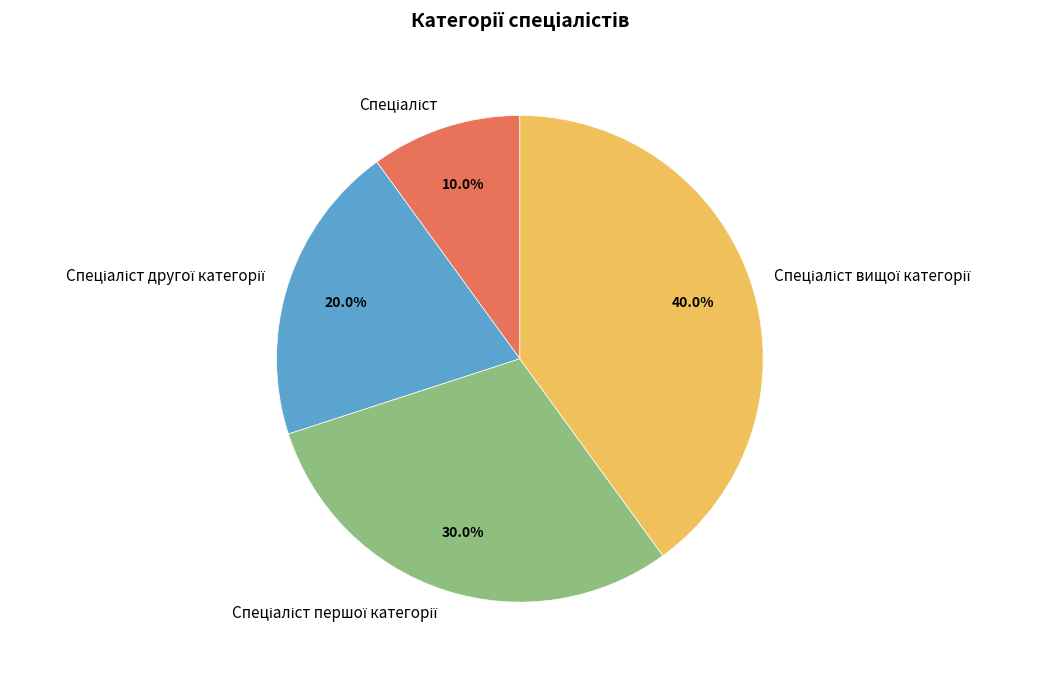

Is there any slice that represents more than half of the pie?

No